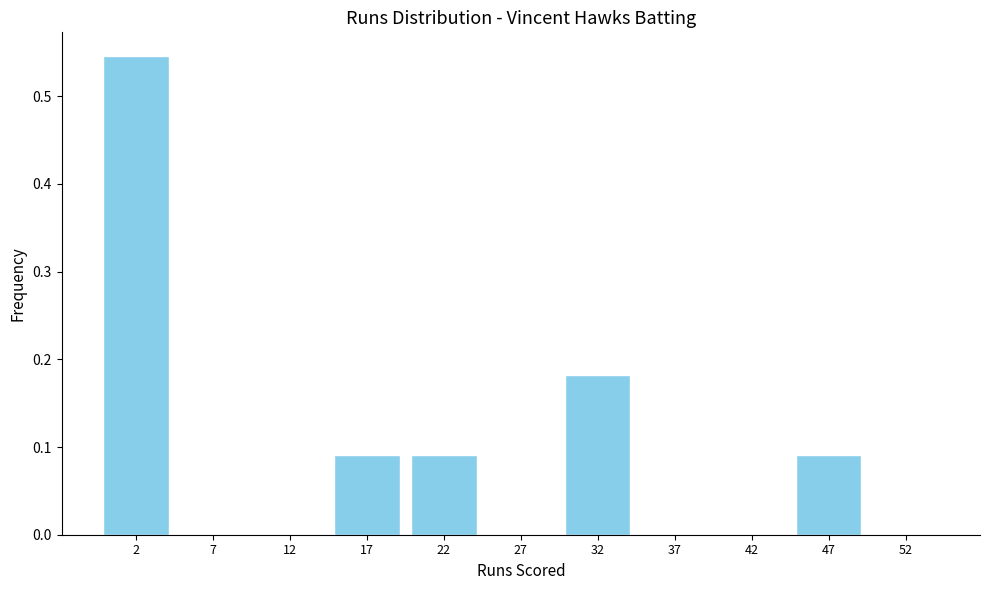

Reading left to right, transcribe this chart: for each bar, give the range it covers on the x-axis and its height. The values are not printed on the chart, so give them approximately, as read against the axis.

0 to 5: 0.55
5 to 10: 0
10 to 15: 0
15 to 20: 0.09
20 to 25: 0.09
25 to 30: 0
30 to 35: 0.18
35 to 40: 0
40 to 45: 0
45 to 50: 0.09
50 to 55: 0